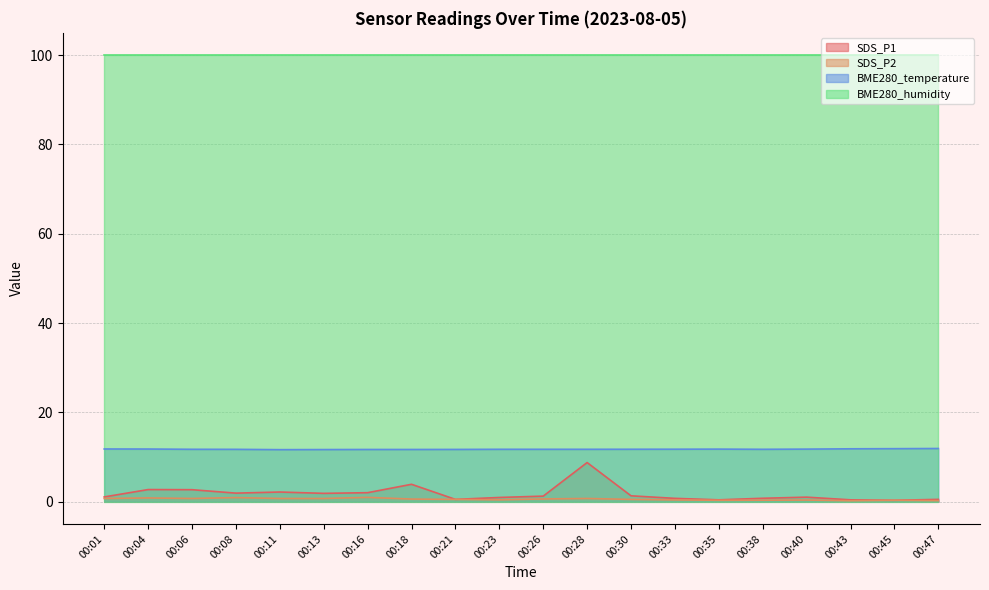

Which series has the largest total across all categories?

BME280_humidity